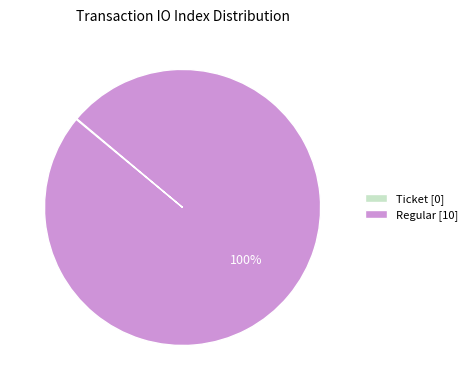

The Regular slice represents 100% of the pie. True or false?

True